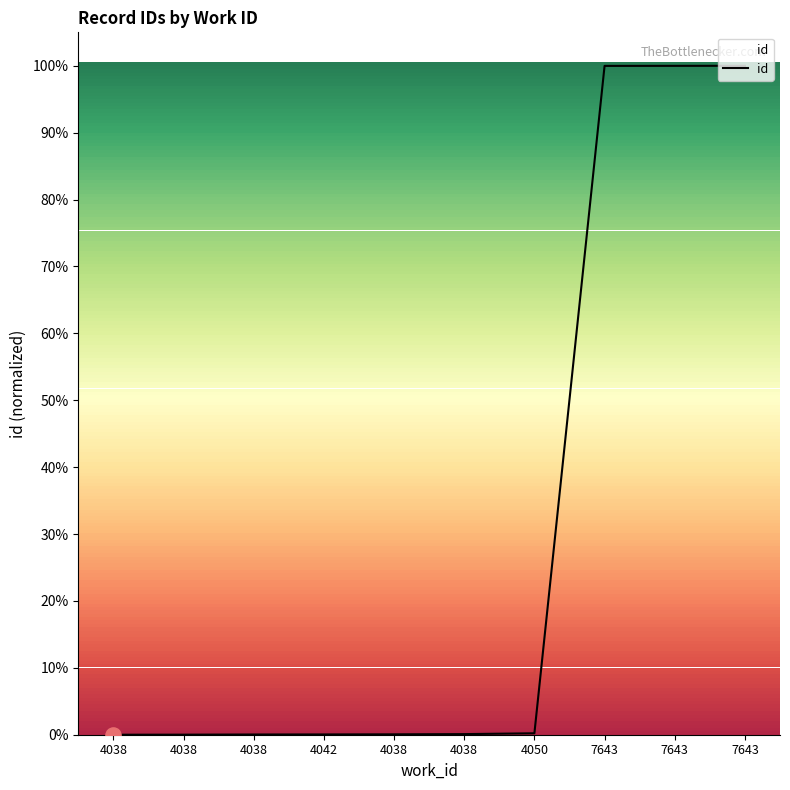

Between 4050 and 4038, which is larger?

4050